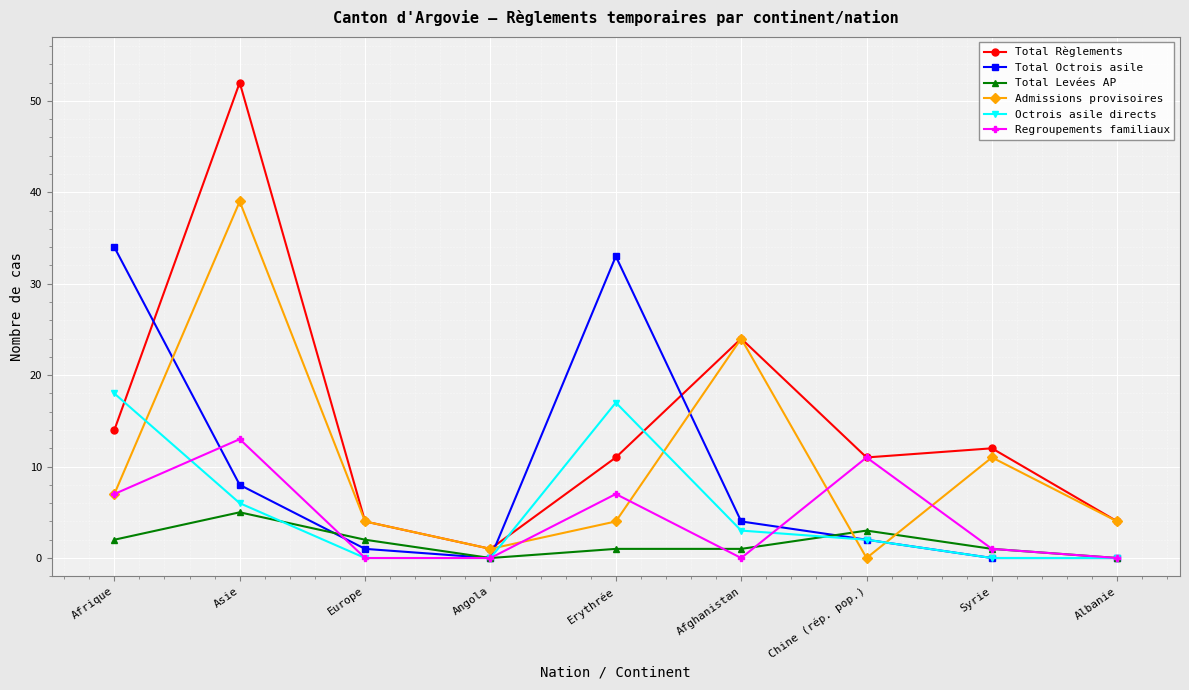

List the series in order of their peak value, highest first.

Total Règlements, Admissions provisoires, Total Octrois asile, Octrois asile directs, Regroupements familiaux, Total Levées AP